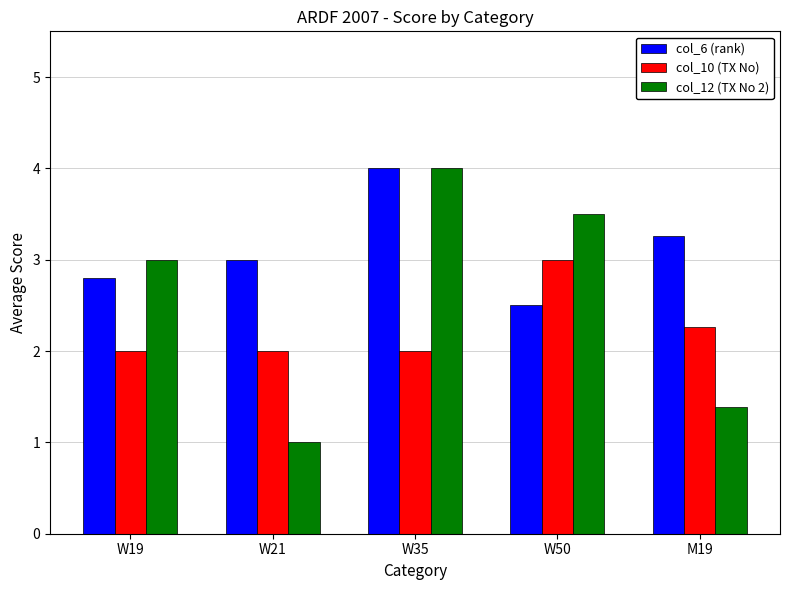

What position from the left is W35?

3